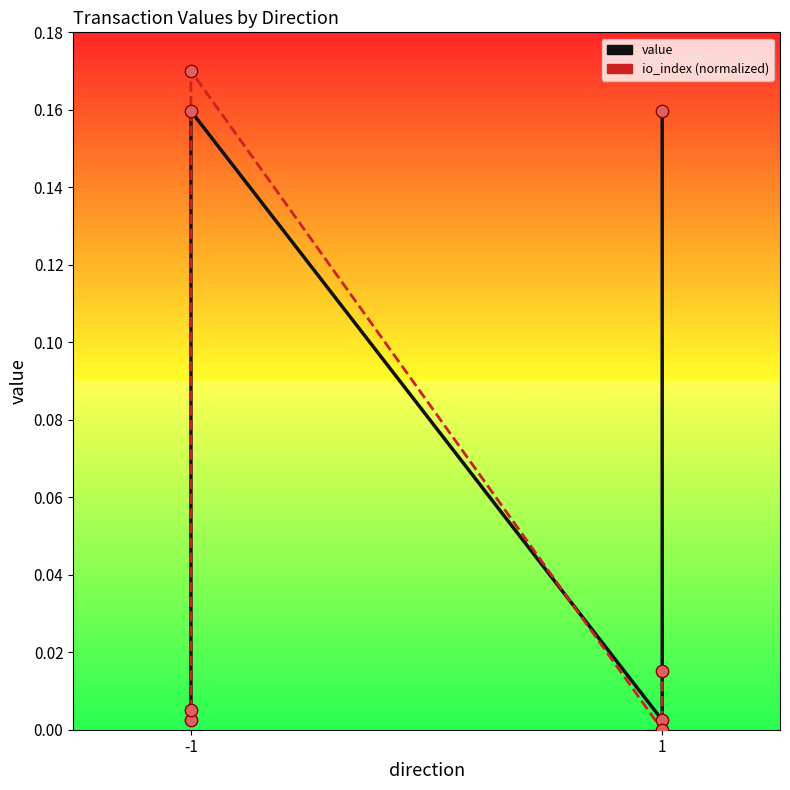

At how many categories does at least one series exceed 0?

4